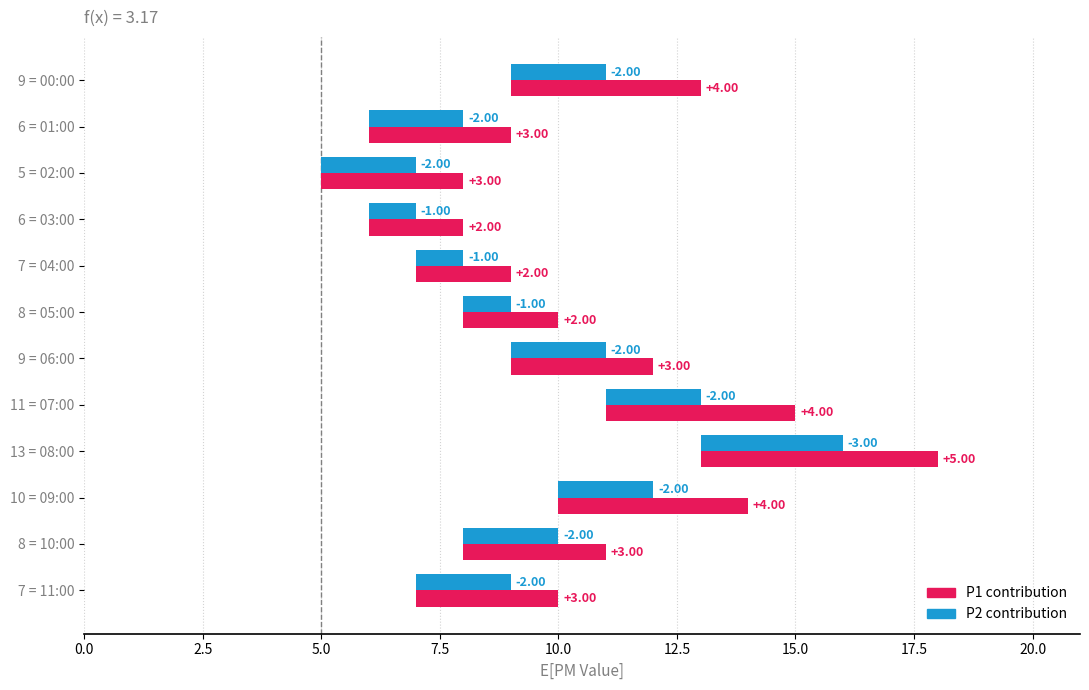

What is the maximum value shown in the chart?

5